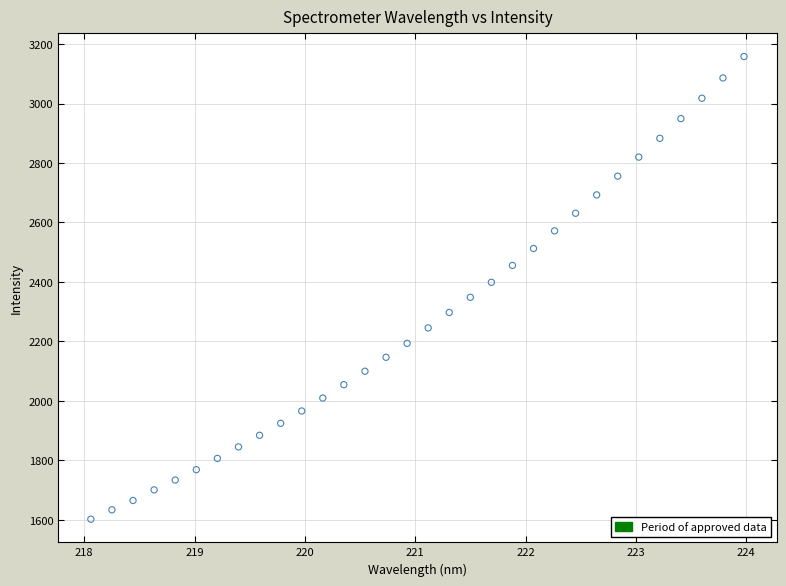

What is the range of Y values (max minus min)?

1555.2